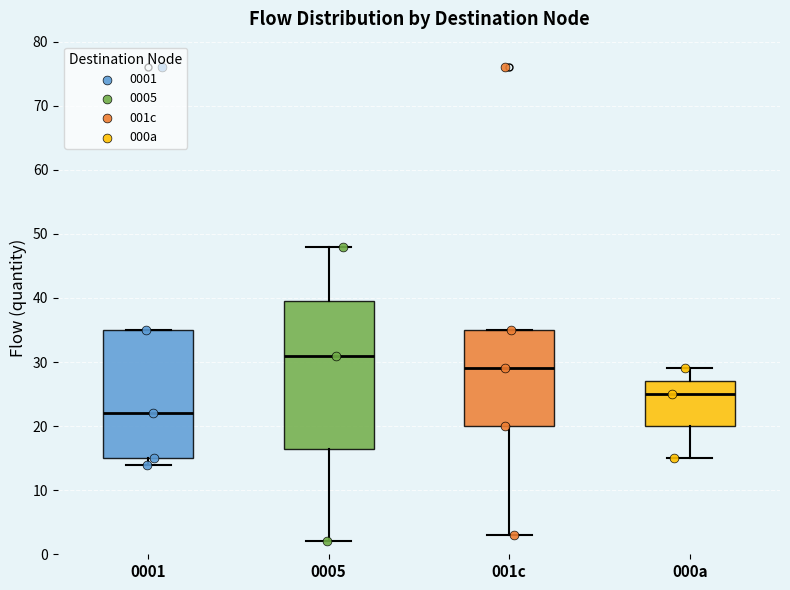

Reading left to right, transcribe this box plot: for each box, give where its median line is, the range the box spans, and where its two whiskers end, as read against the y-axis. The values are not printed on the chart, so give them approximately, as read against the axis.

0001: median 22, box 15 to 35, whiskers 14 to 35
0005: median 31, box 17 to 40, whiskers 2 to 48
001c: median 29, box 20 to 35, whiskers 3 to 35
000a: median 25, box 20 to 27, whiskers 15 to 29